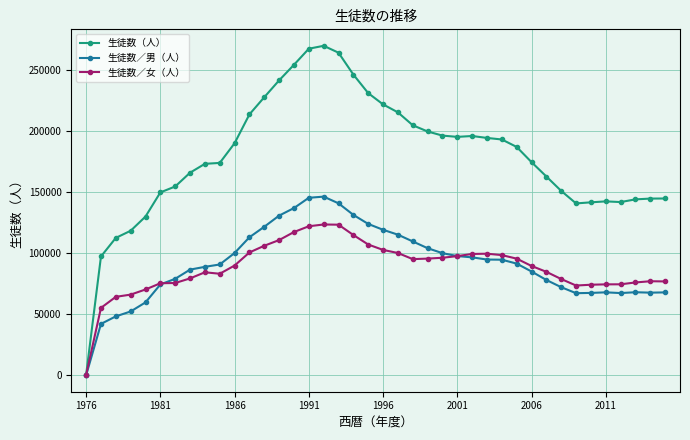

Which series has the largest range (max minus min)?

生徒数（人）